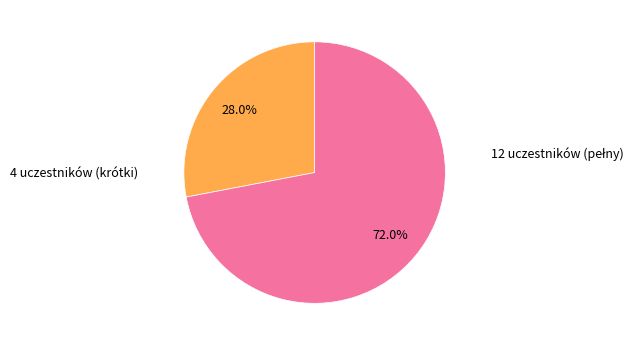

Does any single category account for the majority?

Yes